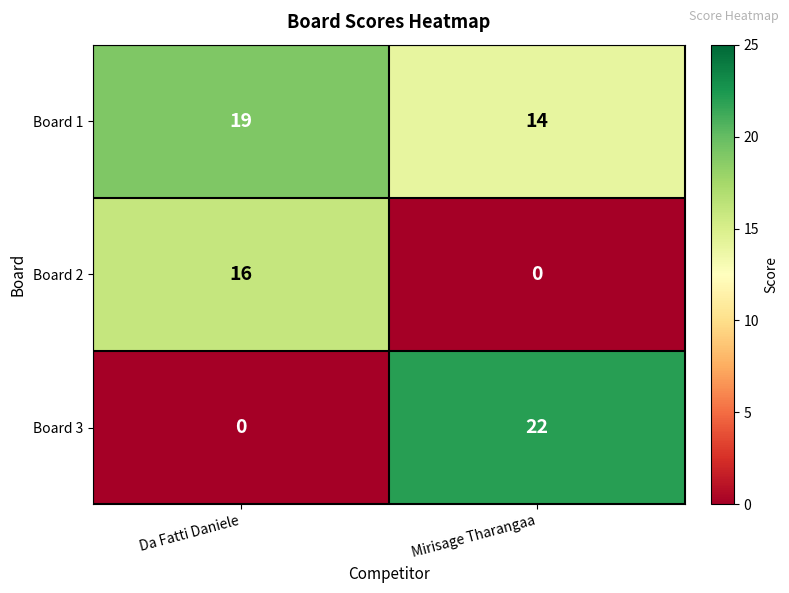

Which series has the largest range (max minus min)?

Board 3